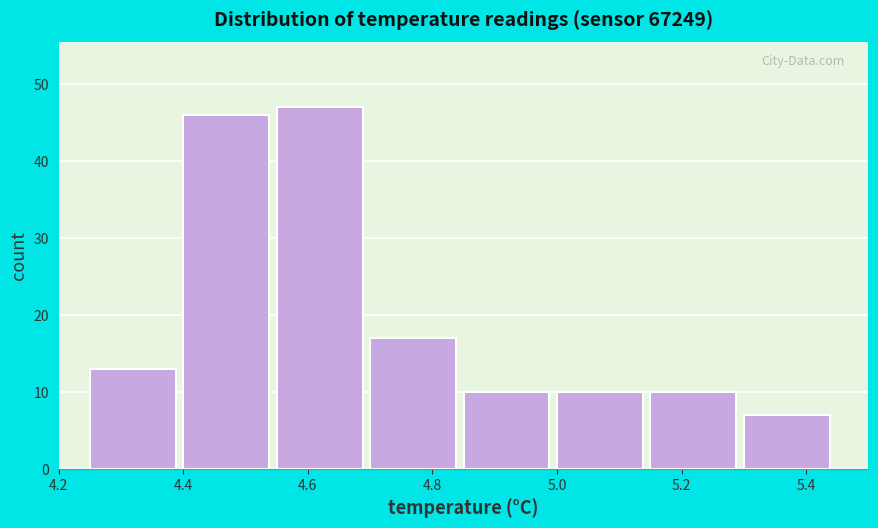

How tall is the bar that spans 4.85 to 5.00 on the x-axis? Neither the bar edges nor the heights are printed on the chart, so give them approximately, as read against the axes.

10